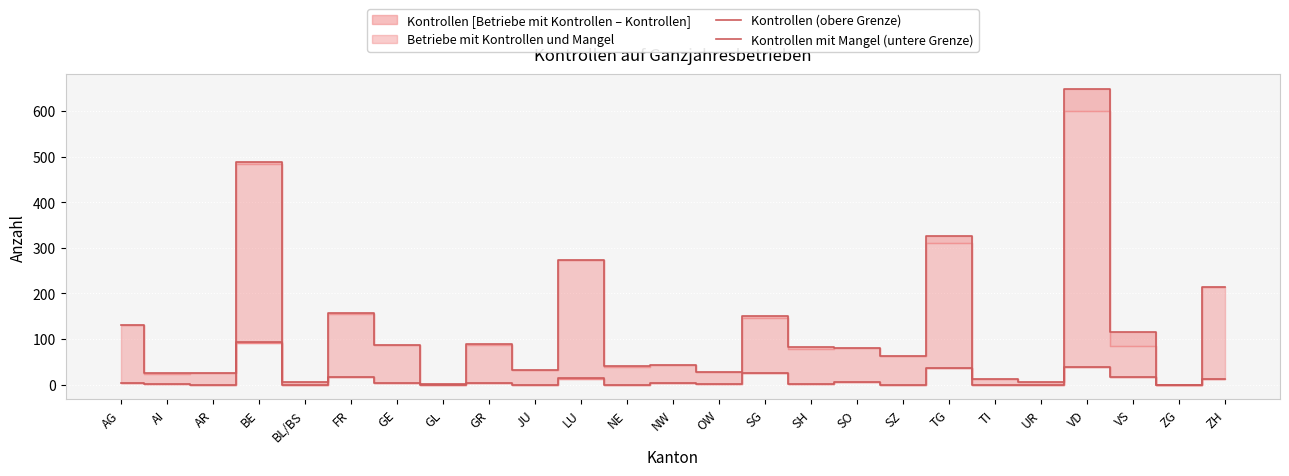

At which label does Kontrollen (obere Grenze) reach its minimum?

ZG